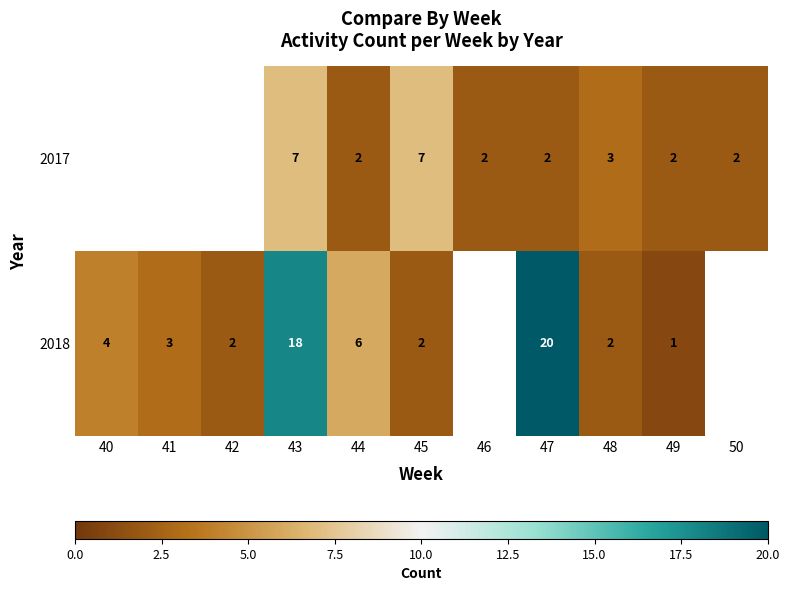

Is the value of 2017 at 45 greater than the value of 2018 at 44?

Yes